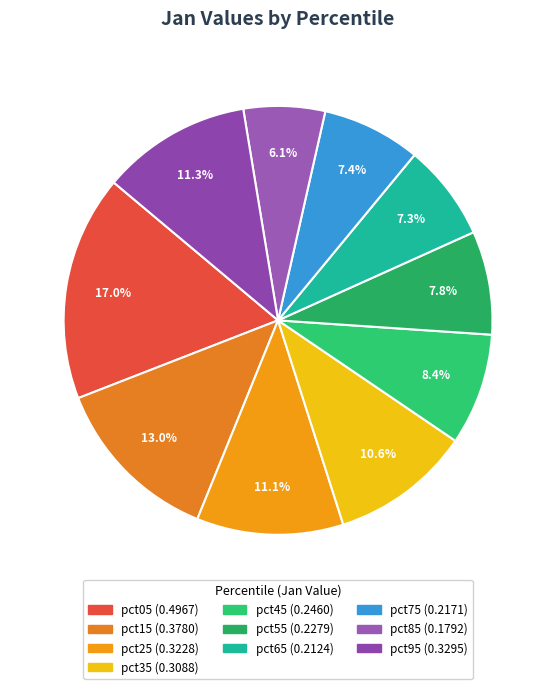

Does any single category account for the majority?

No